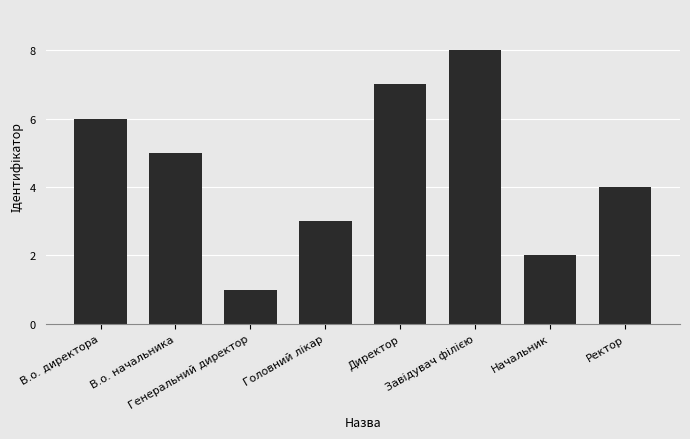

Count the values in the range 3 to 7.

5